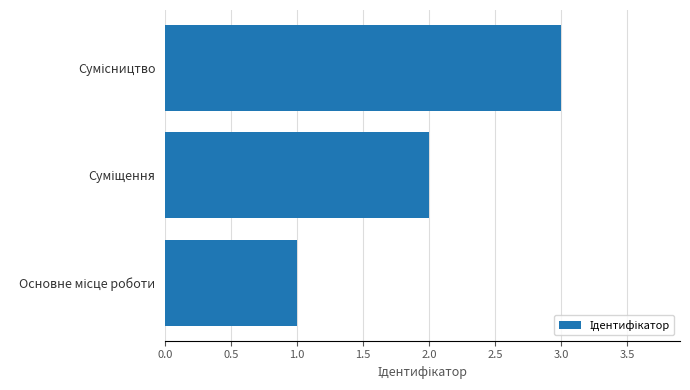

What is the sum of all values?

6